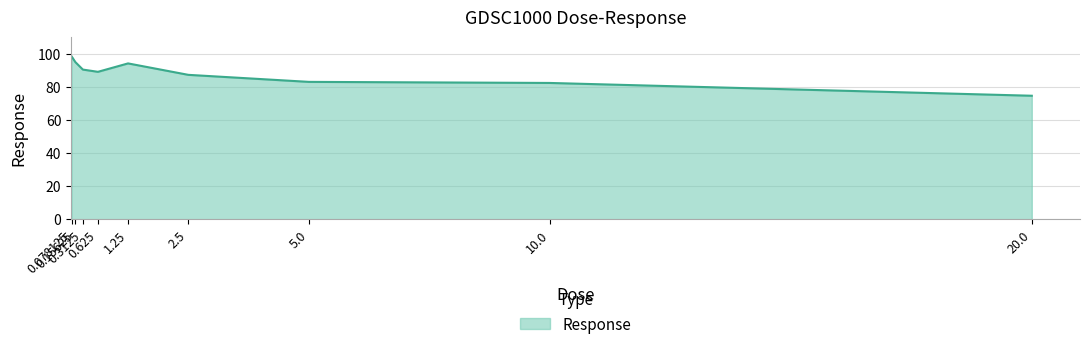

Count the number of data series in this chart.

1